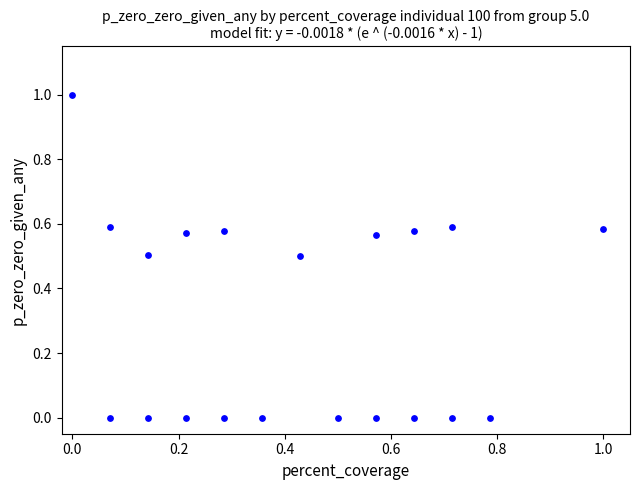

What is the range of X values (max minus min)?

1.0